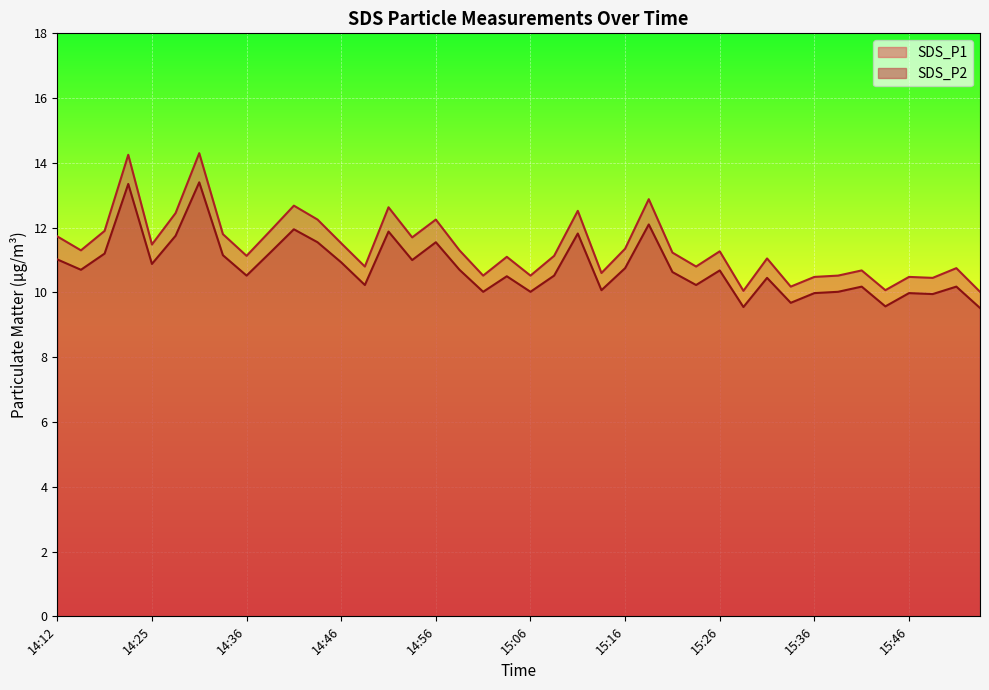

What is the label of the 17th point from the right?

15:13